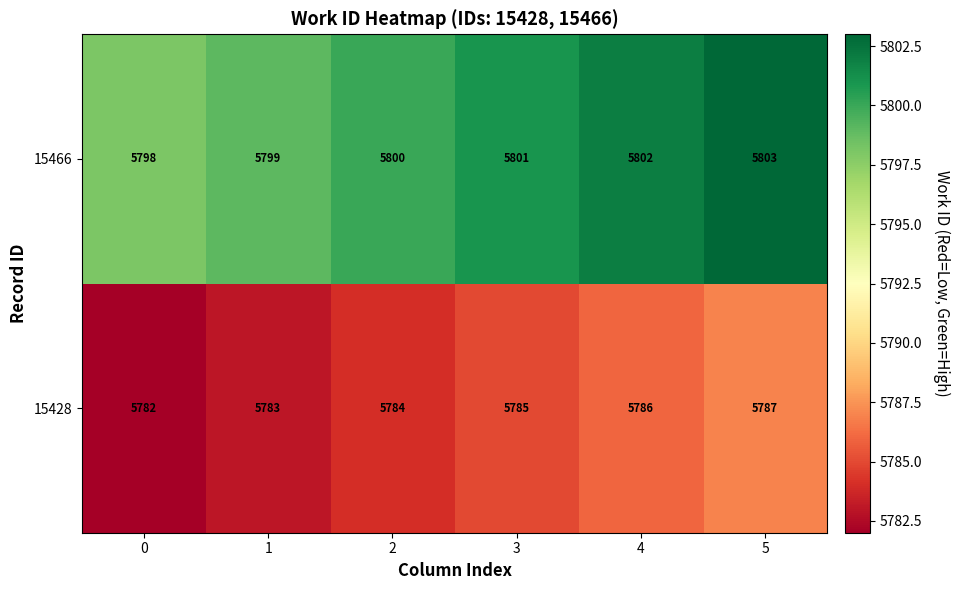

Rank the series by their maximum value, from lowest to highest.

15428, 15466